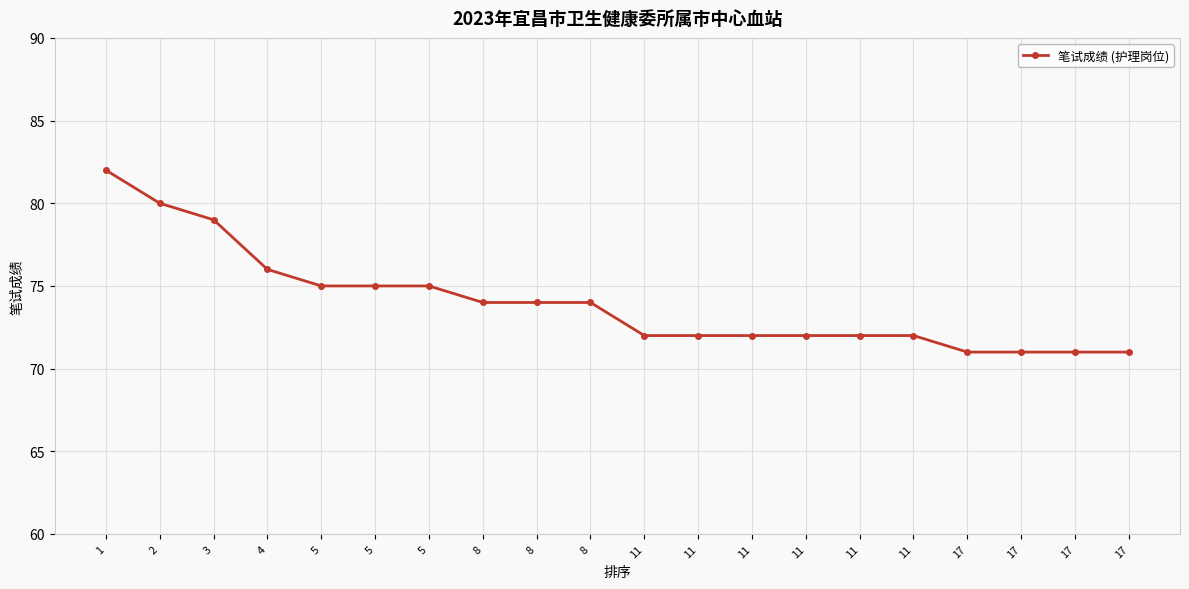

At which category does the chart reach its minimum across all series?

17